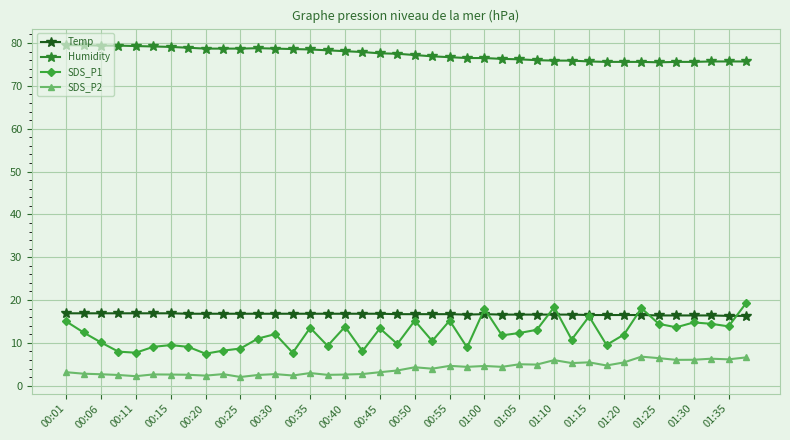

True or false: SDS_P1 has more than 1 interior local peaks.

True